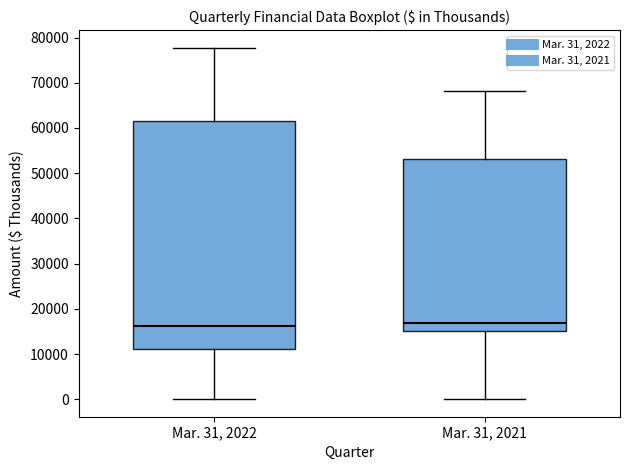

Which box is the tallest, from its lower edge to its upper edge?

Mar. 31, 2022